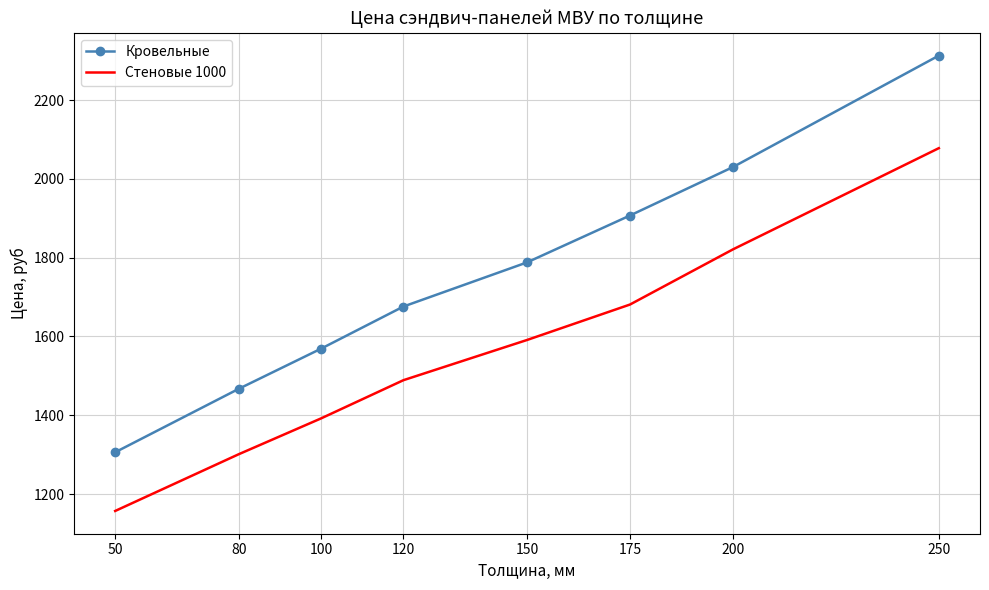

Reading left to right, what are all the values shown in this chart?

Кровельные: 1306	1467	1569	1676	1788	1907	2030	2313
Стеновые 1000: 1157	1301	1392	1489	1591	1681	1821	2078